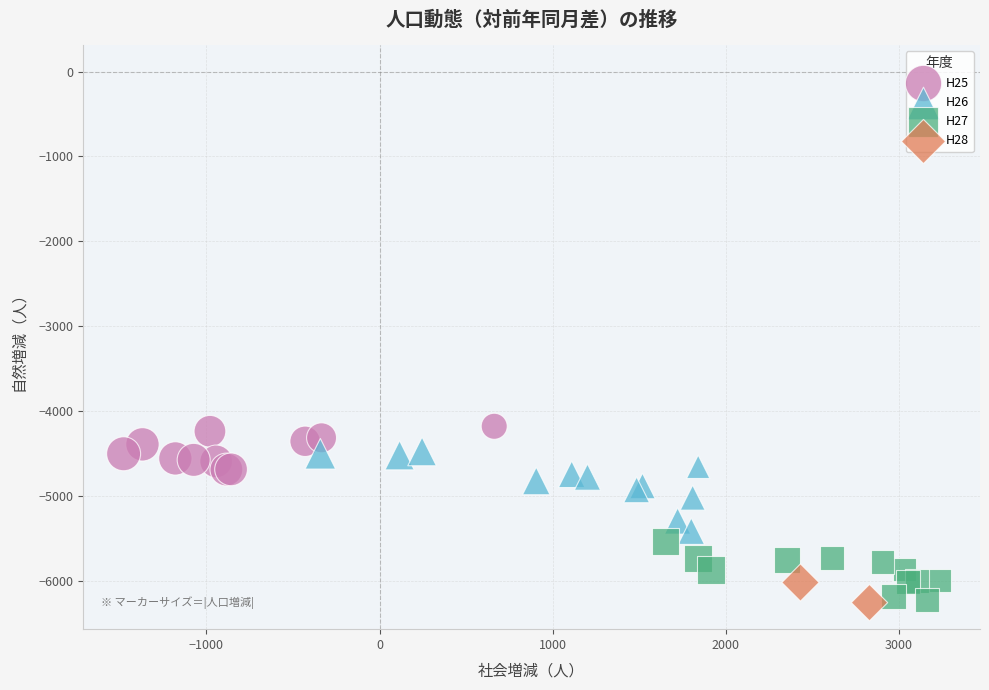

What are all the series names shown in the legend?

H25, H26, H27, H28